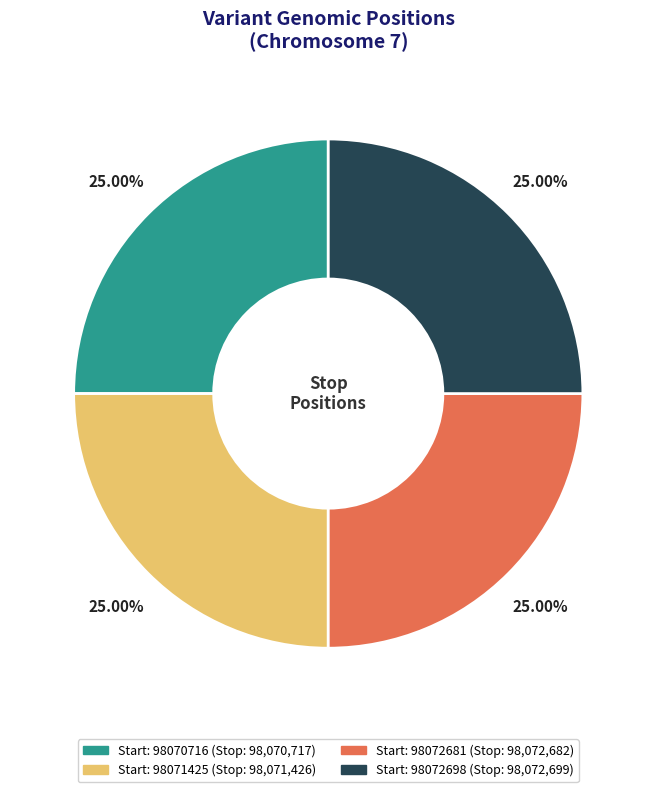

Does any single category account for the majority?

No